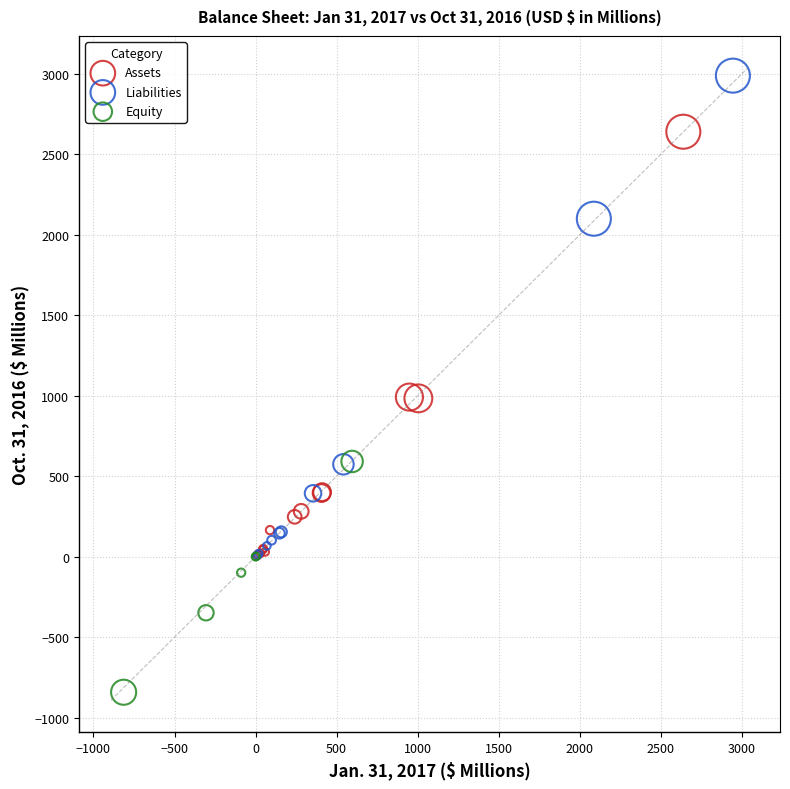

Which series contains the lowest Y value?

Equity